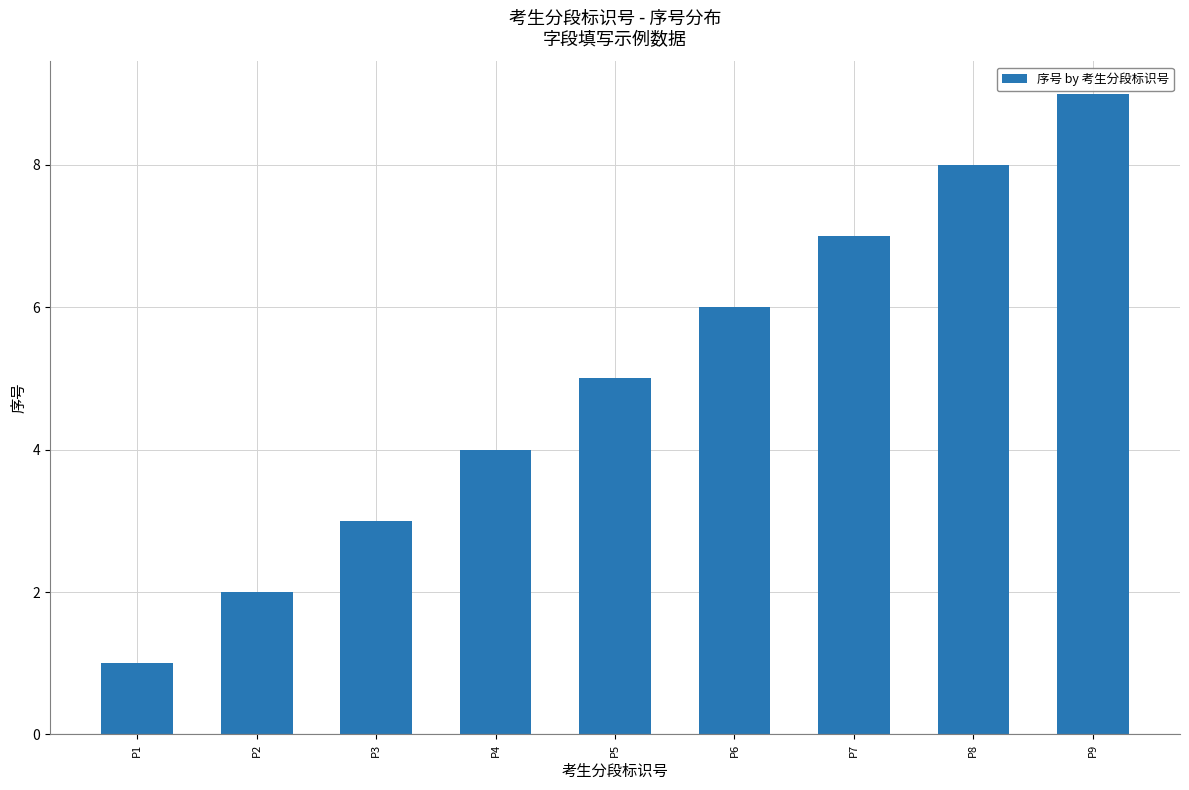

The value at P2 is 3. True or false?

False